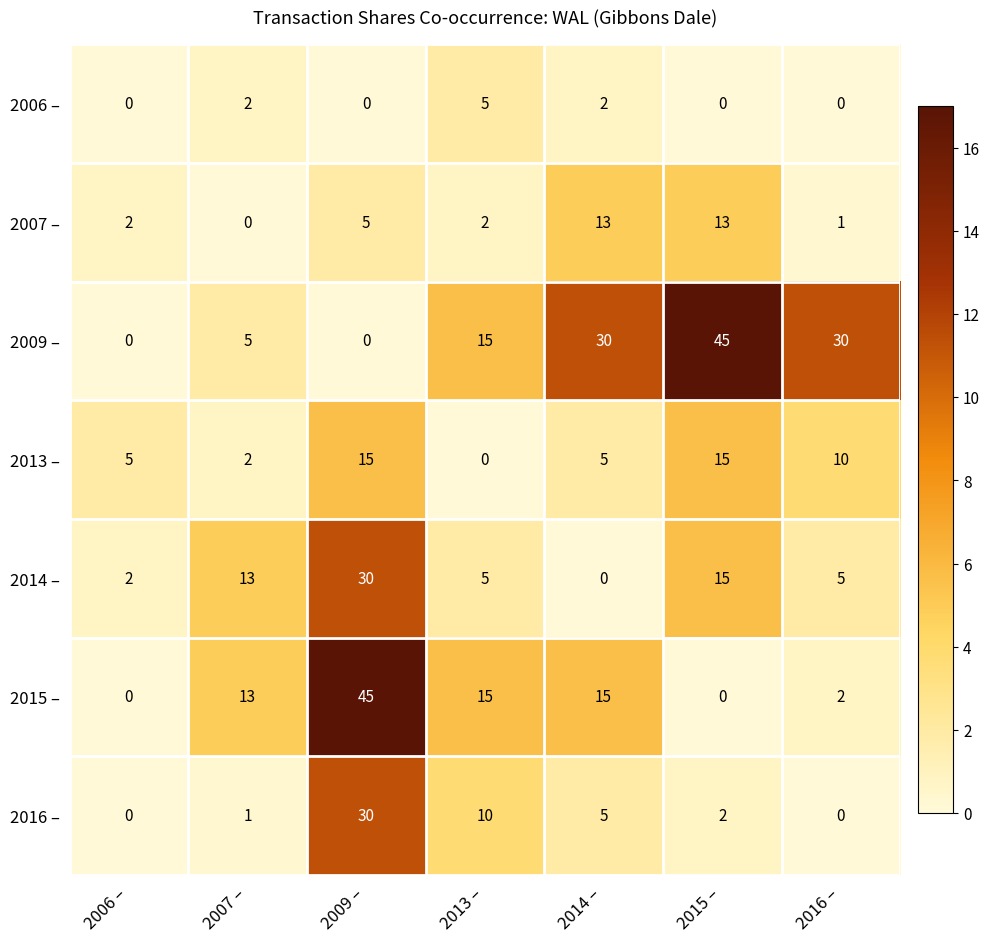

The value of 2007 – at 2007 – is 0. True or false?

True